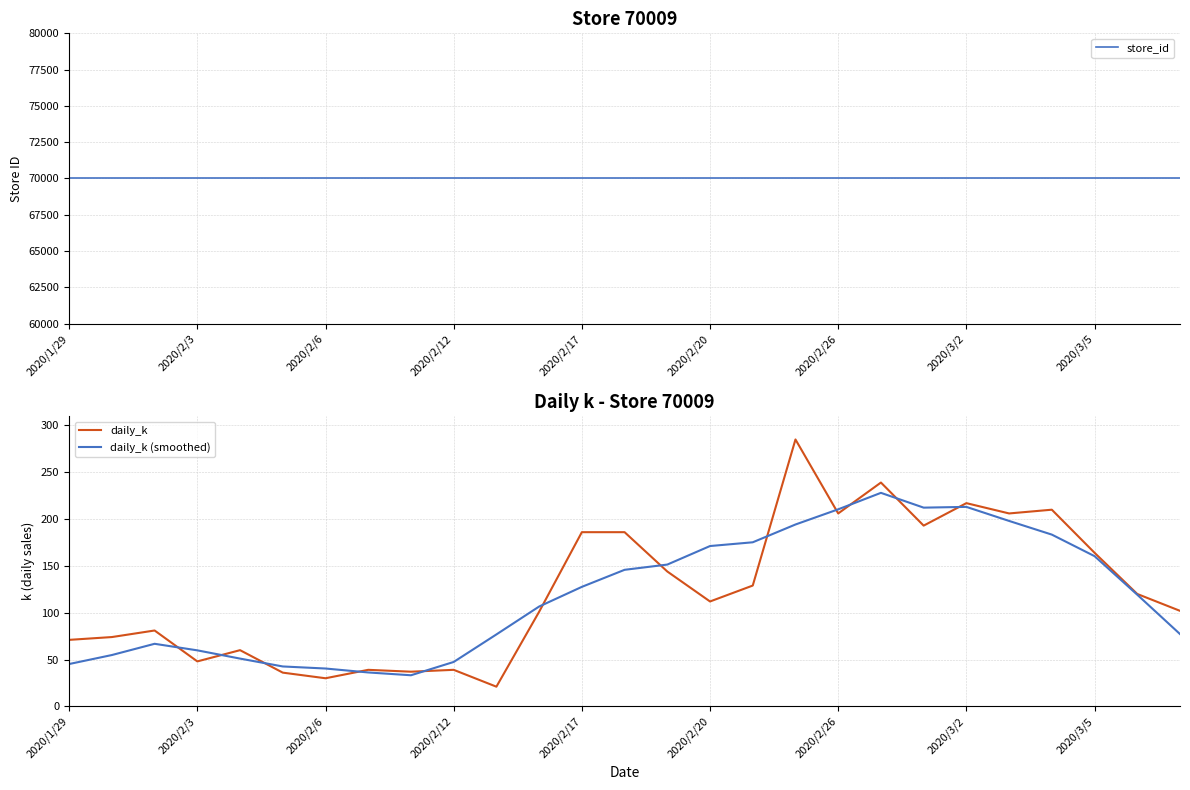

True or false: daily_k has a value of 71.0 at 2020/1/29.

True